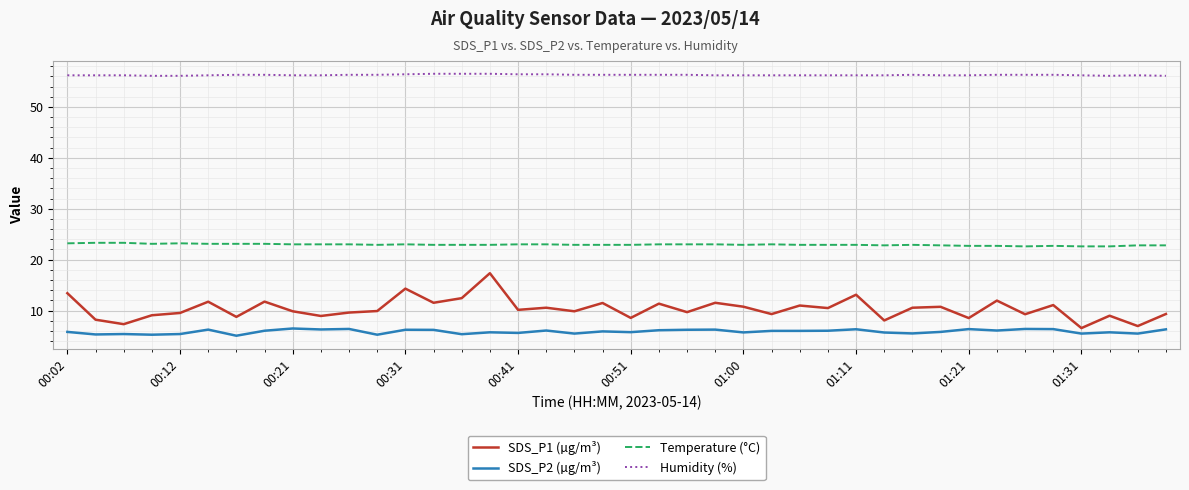

What is the difference between the maximum and minimum values in the SDS_P1 (µg/m³) series?

10.8